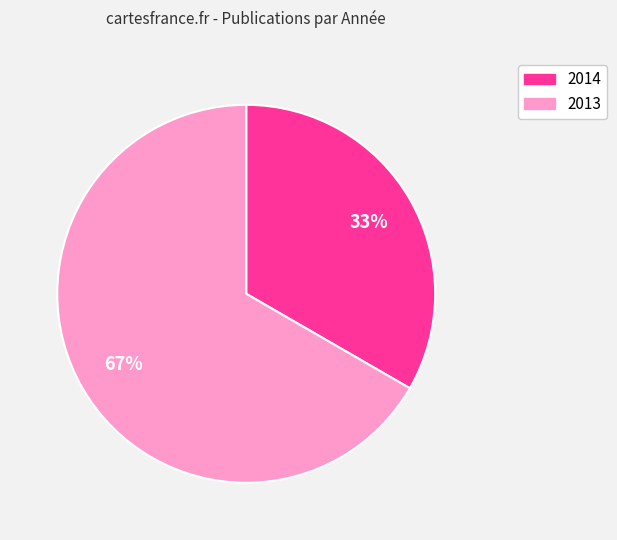

Which slice is the smallest?

2014